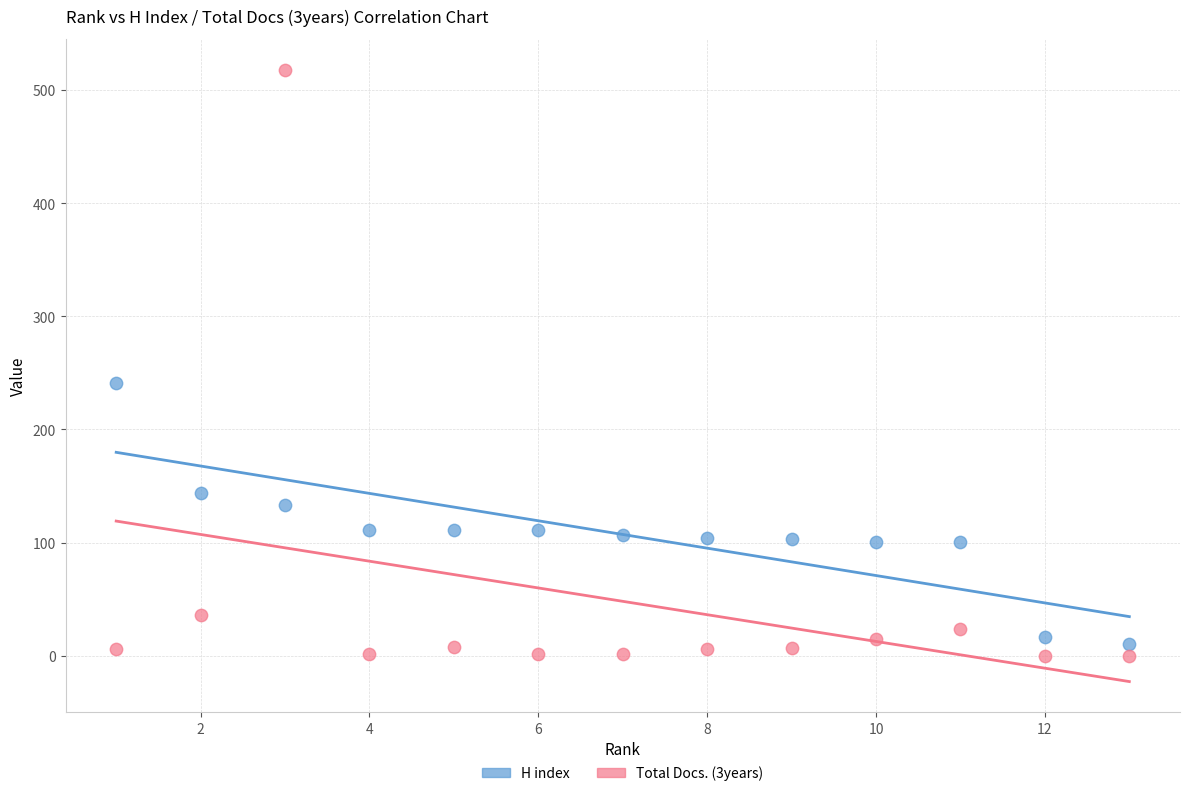

Which series contains the lowest Y value?

Total Docs. (3years)